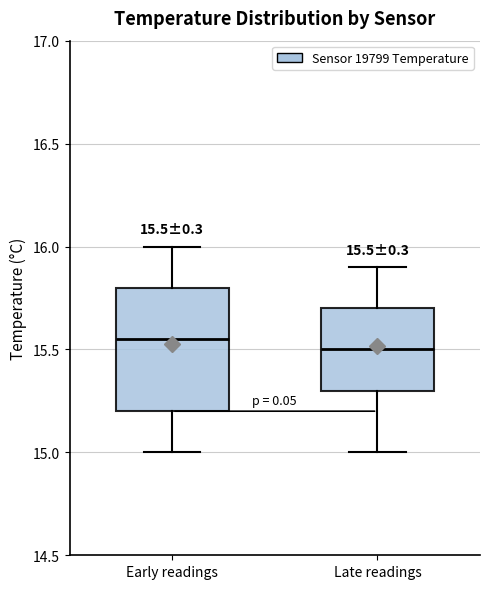

Which box is the tallest, from its lower edge to its upper edge?

Early readings